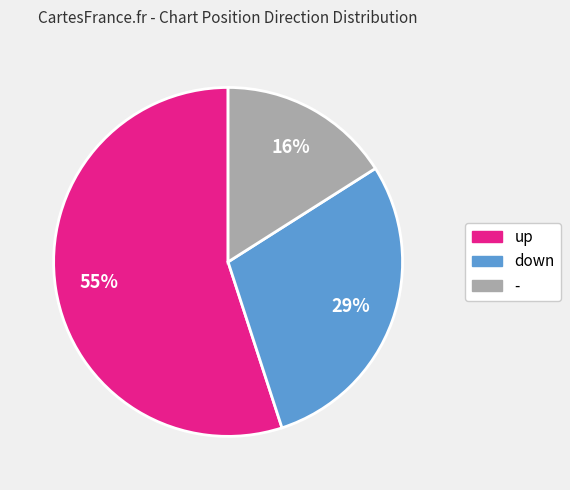

Which category has the biggest portion of the pie?

up